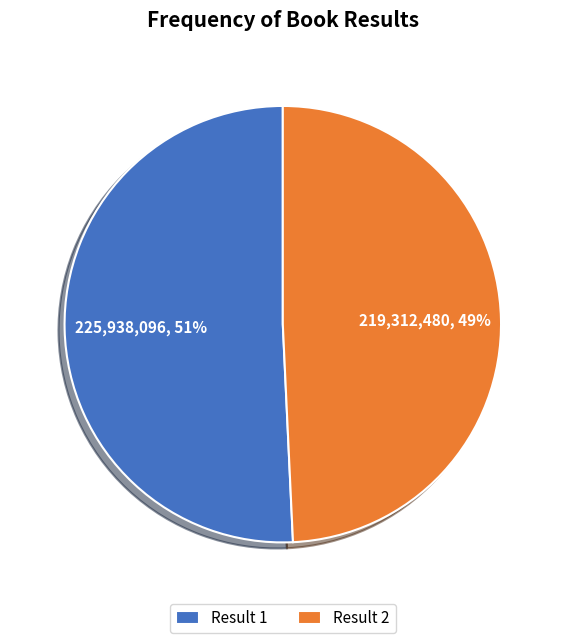

Does Result 1 account for over 50% of the chart?

Yes